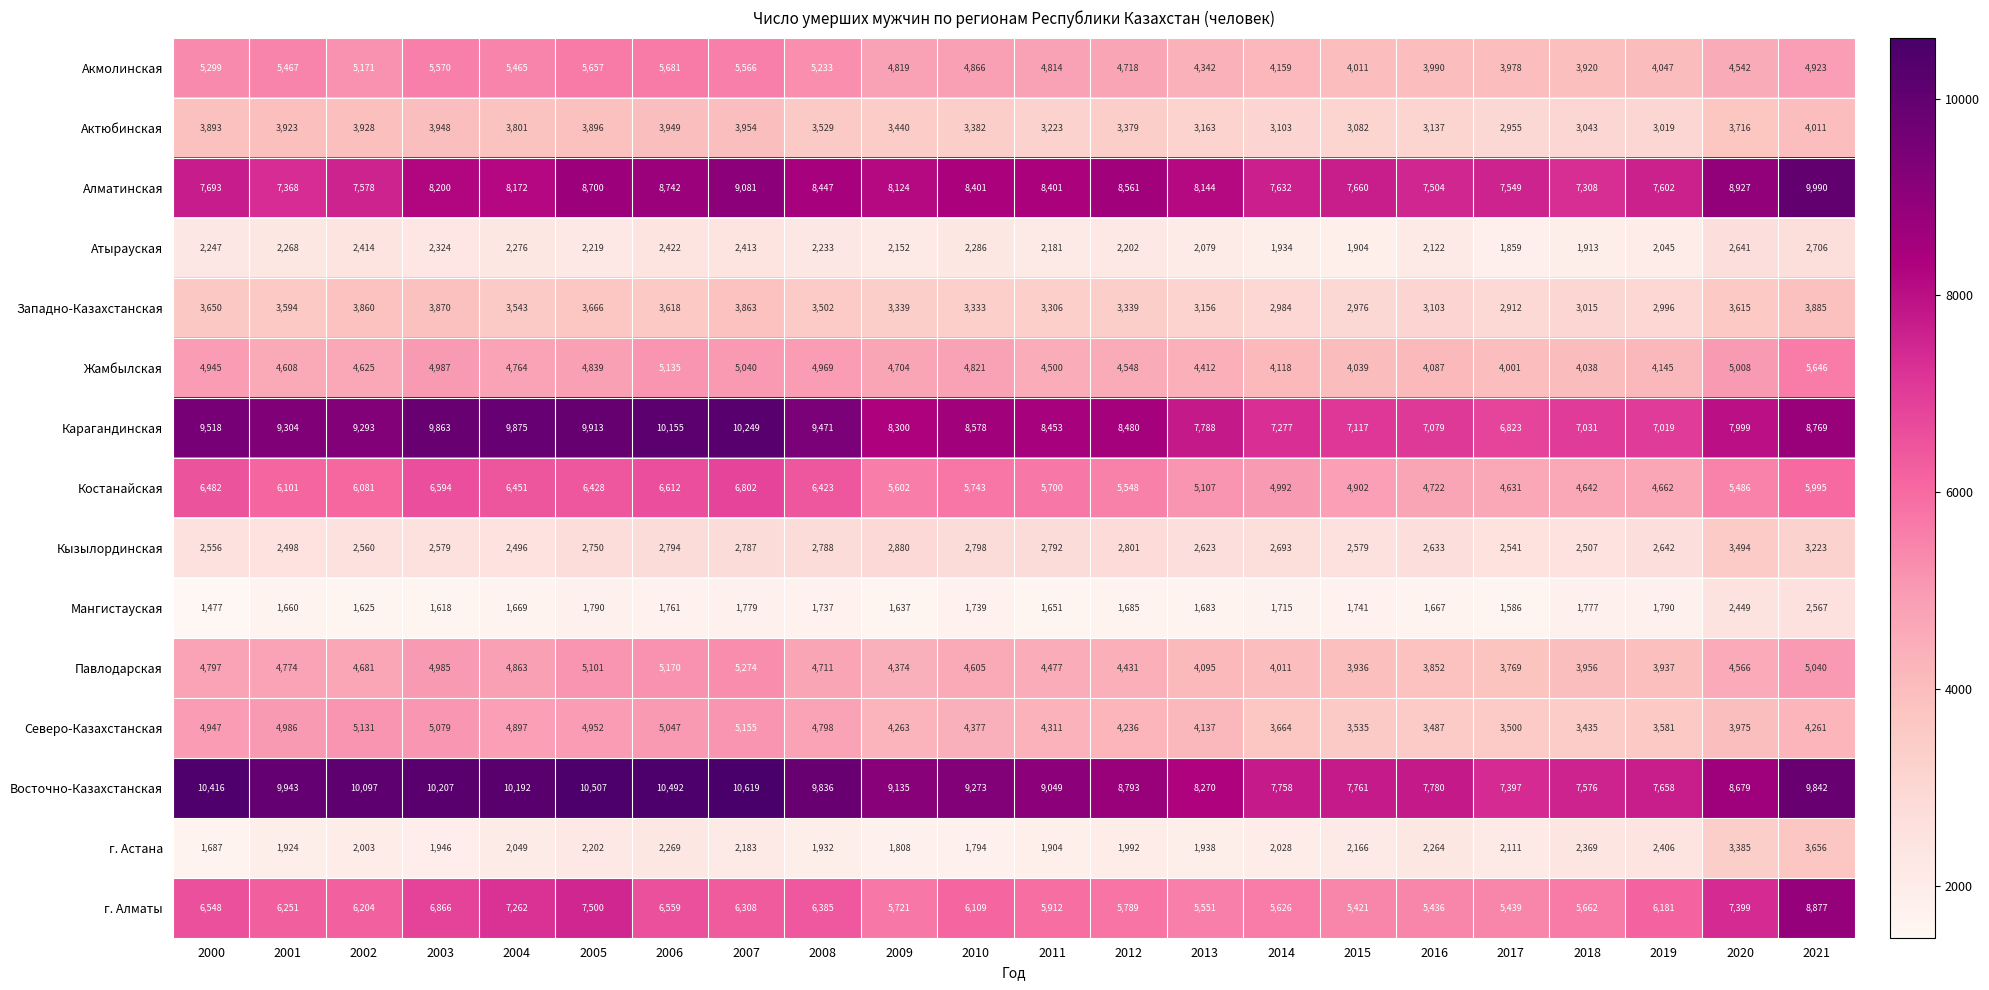

Where does the Карагандинская series first go above 8578?

2000